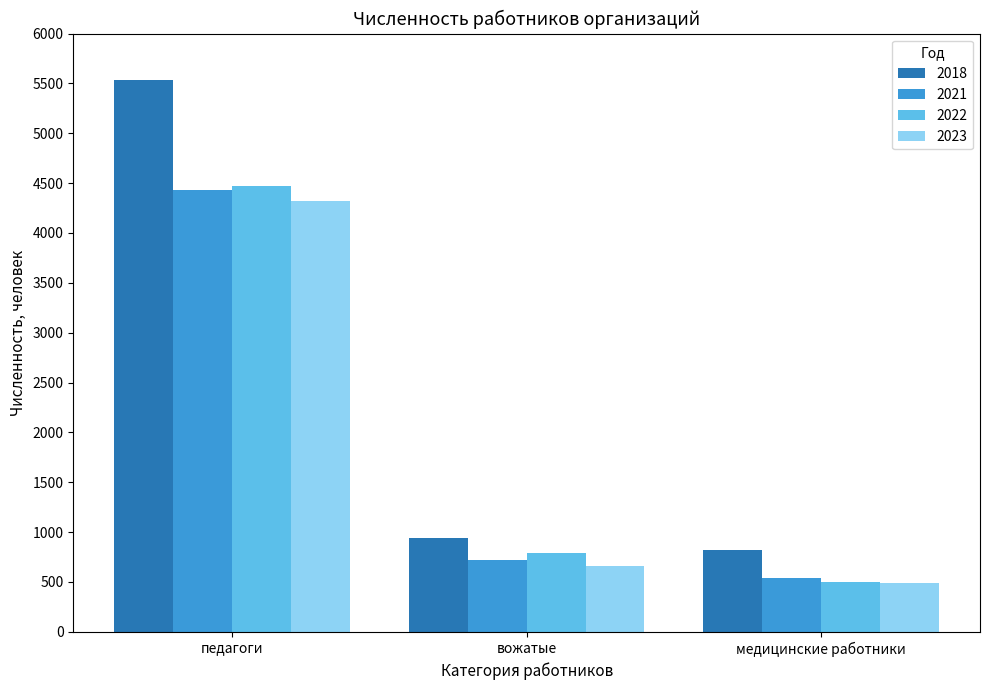

Reading left to right, list all the values displayed in this chart.

2018: педагоги=5539	вожатые=936	медицинские работники=823
2021: педагоги=4429	вожатые=717	медицинские работники=536
2022: педагоги=4467	вожатые=795	медицинские работники=502
2023: педагоги=4324	вожатые=656	медицинские работники=491